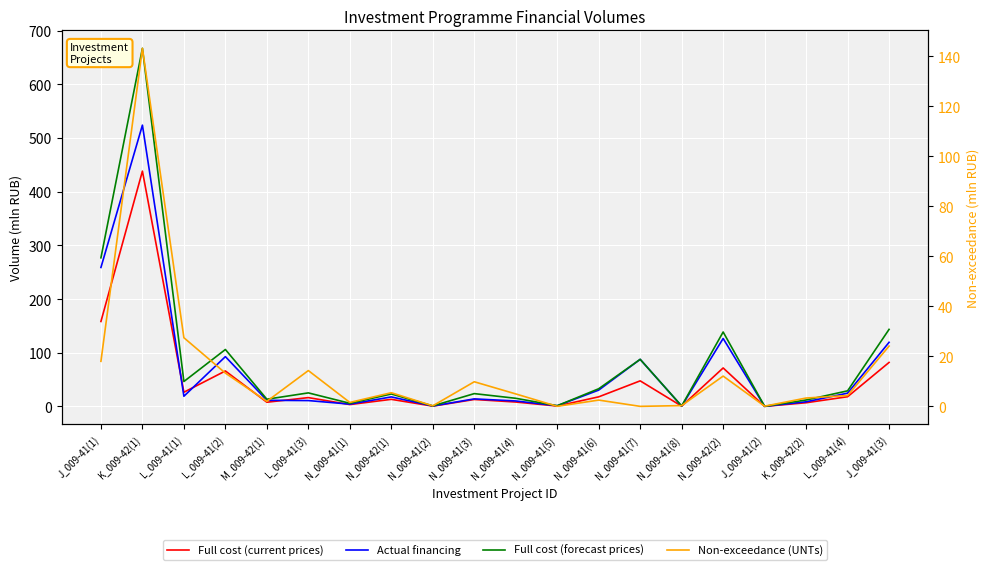

Which label corresponds to the smallest value in the chart?

N_009-41(7)